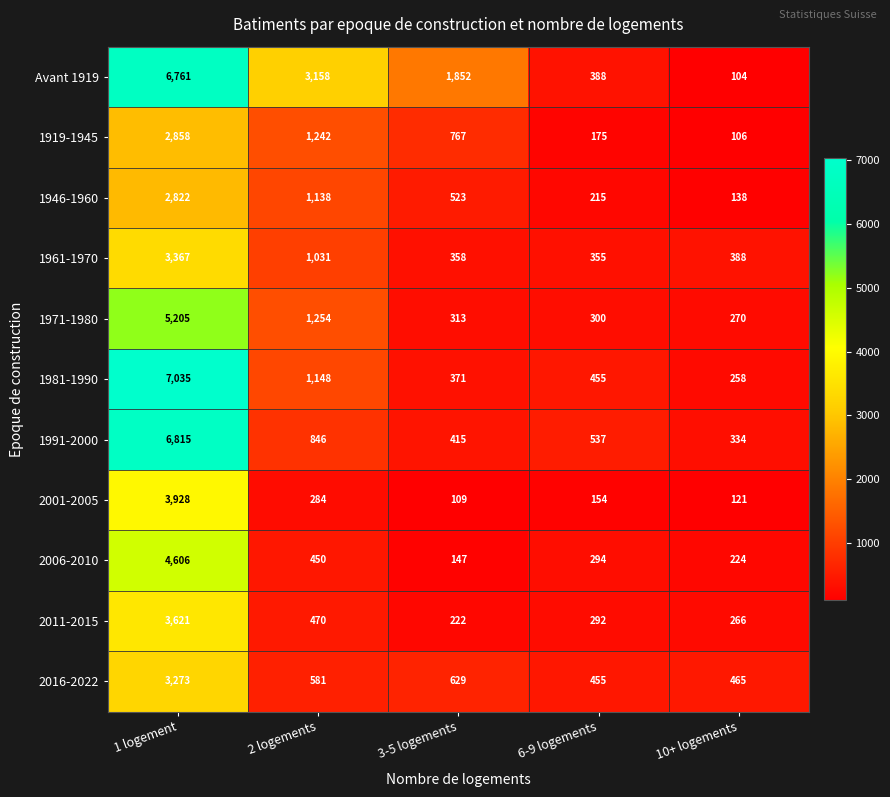

What is the difference between the second highest and minimum values in the 1919-1945 series?

1136